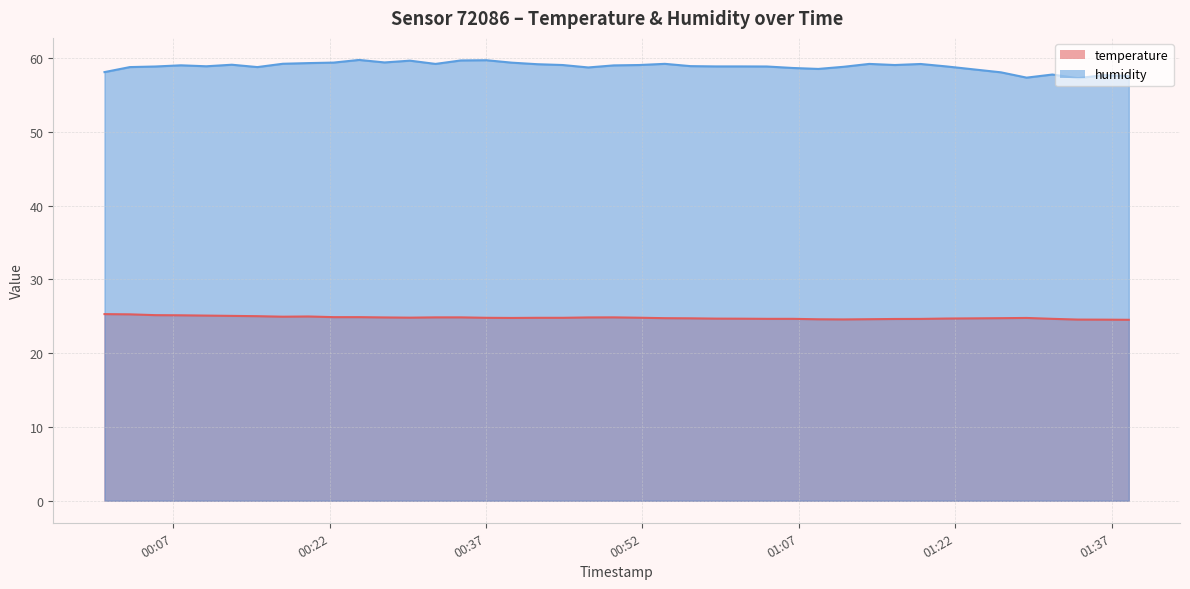

Reading left to right, transcribe all the data shown in this chart.

temperature: 25.3	25.3	25.2	25.1	25.1	25.1	25.0	24.9	25.0	24.9	24.9	24.9	24.8	24.9	24.9	24.8	24.8	24.8	24.8	24.9	24.9	24.8	24.8	24.7	24.7	24.7	24.7	24.7	24.6	24.6	24.6	24.6	24.6	24.7	24.8	24.8	24.7	24.6	24.6	24.5
humidity: 58.1	58.8	58.9	59.0	58.9	59.1	58.8	59.2	59.3	59.4	59.8	59.4	59.7	59.2	59.7	59.7	59.4	59.2	59.1	58.7	59.0	59.1	59.2	58.9	58.9	58.9	58.9	58.7	58.5	58.8	59.2	59.1	59.2	58.9	58.1	57.4	57.8	57.3	57.7	57.6